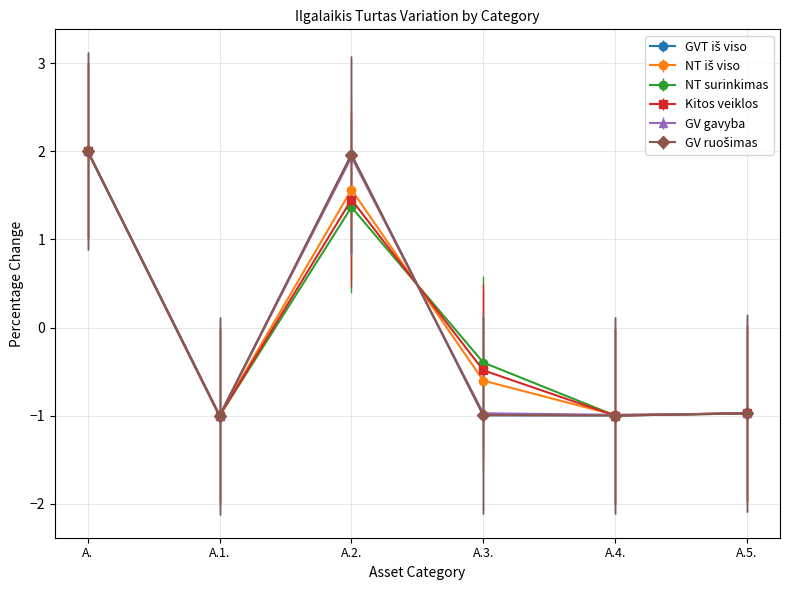

What is the difference between the highest and lowest values at A.2.?

0.6